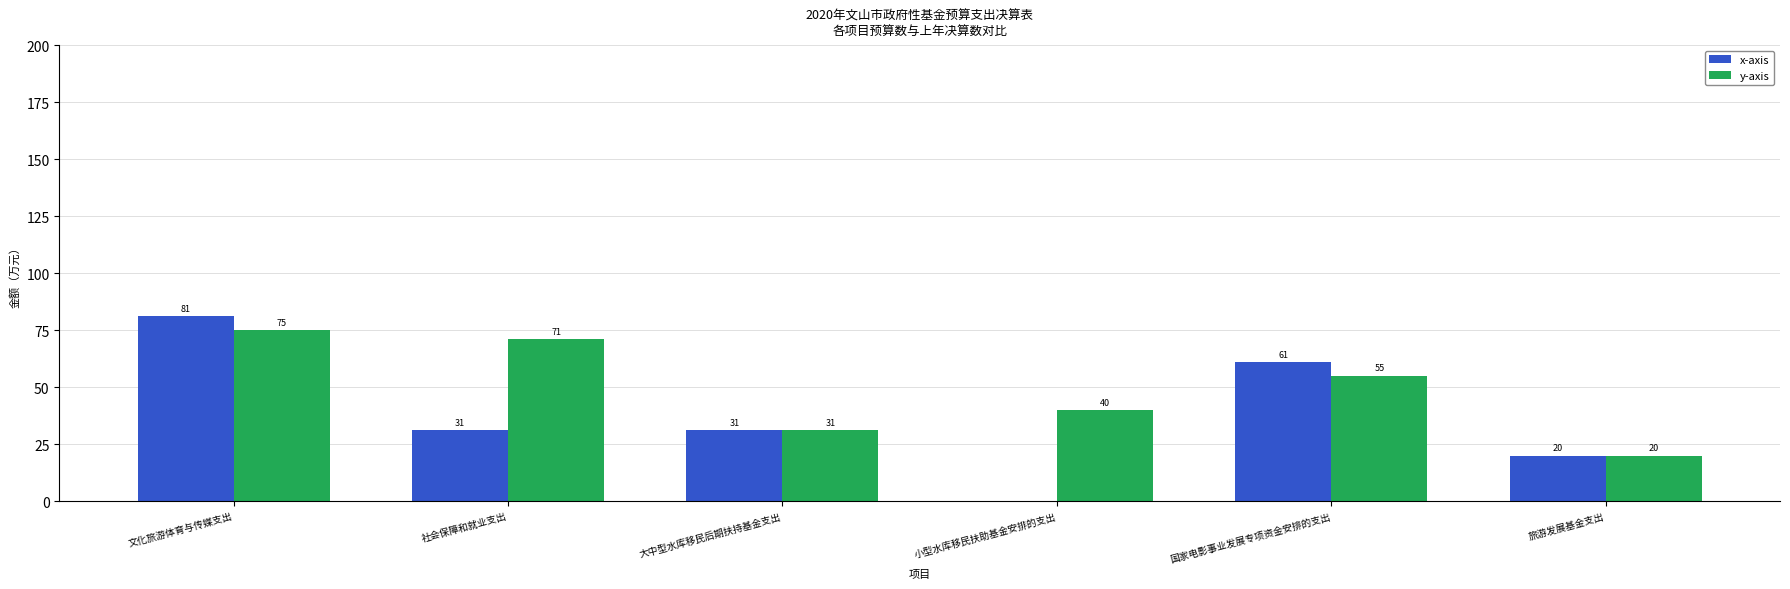

At which label is y-axis closest to 47?

小型水库移民扶助基金安排的支出